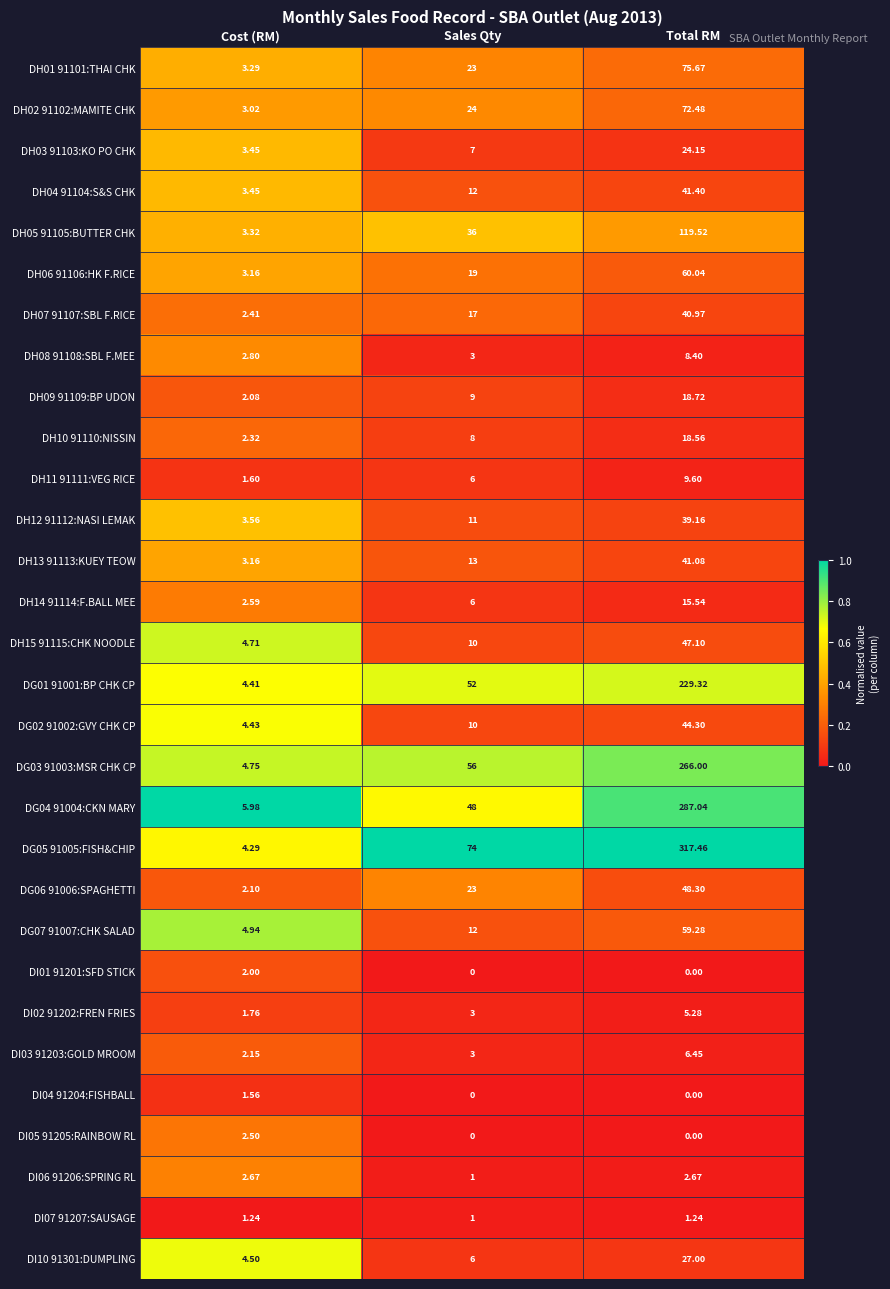

Which category has the lowest value in the DH03 91103:KO PO CHK series?

Cost (RM)